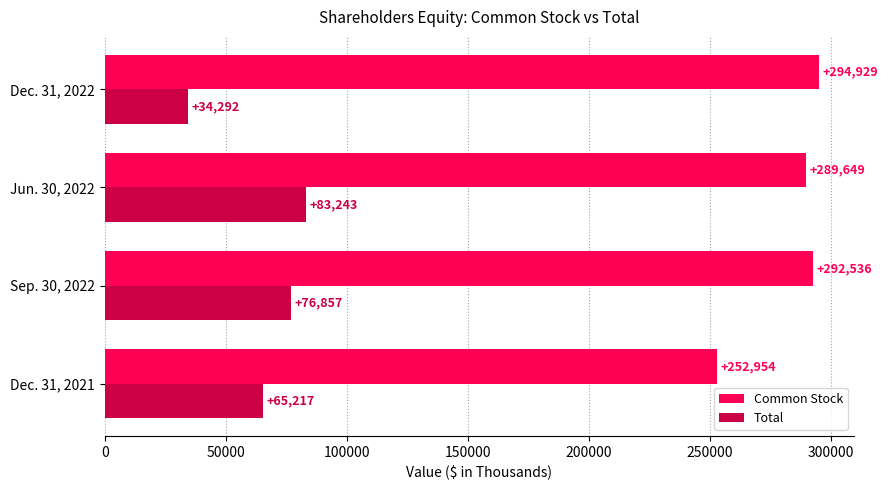

How many categories are shown in the chart?

4